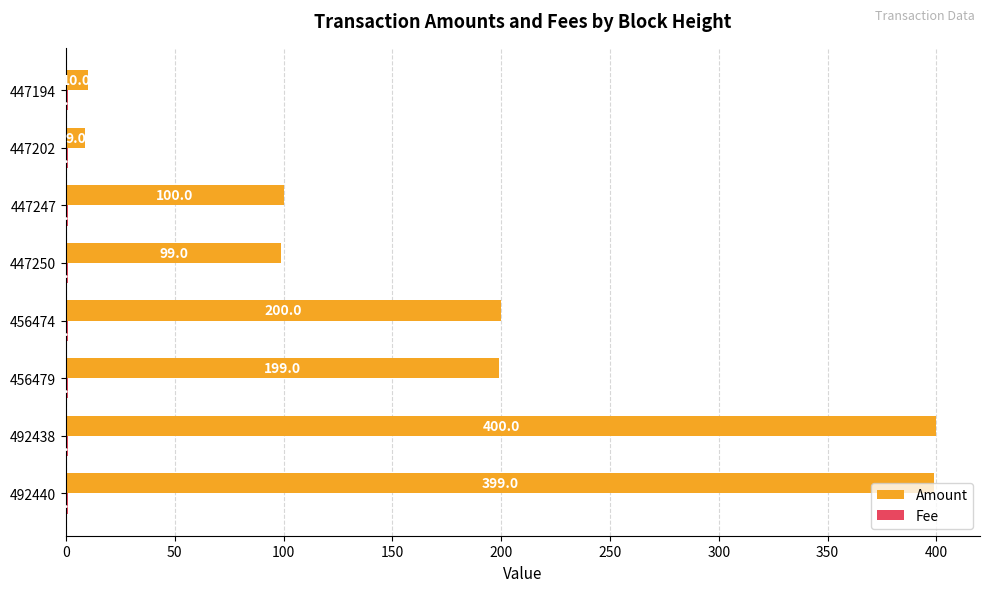

Where is Amount nearest to the value 204?

456474